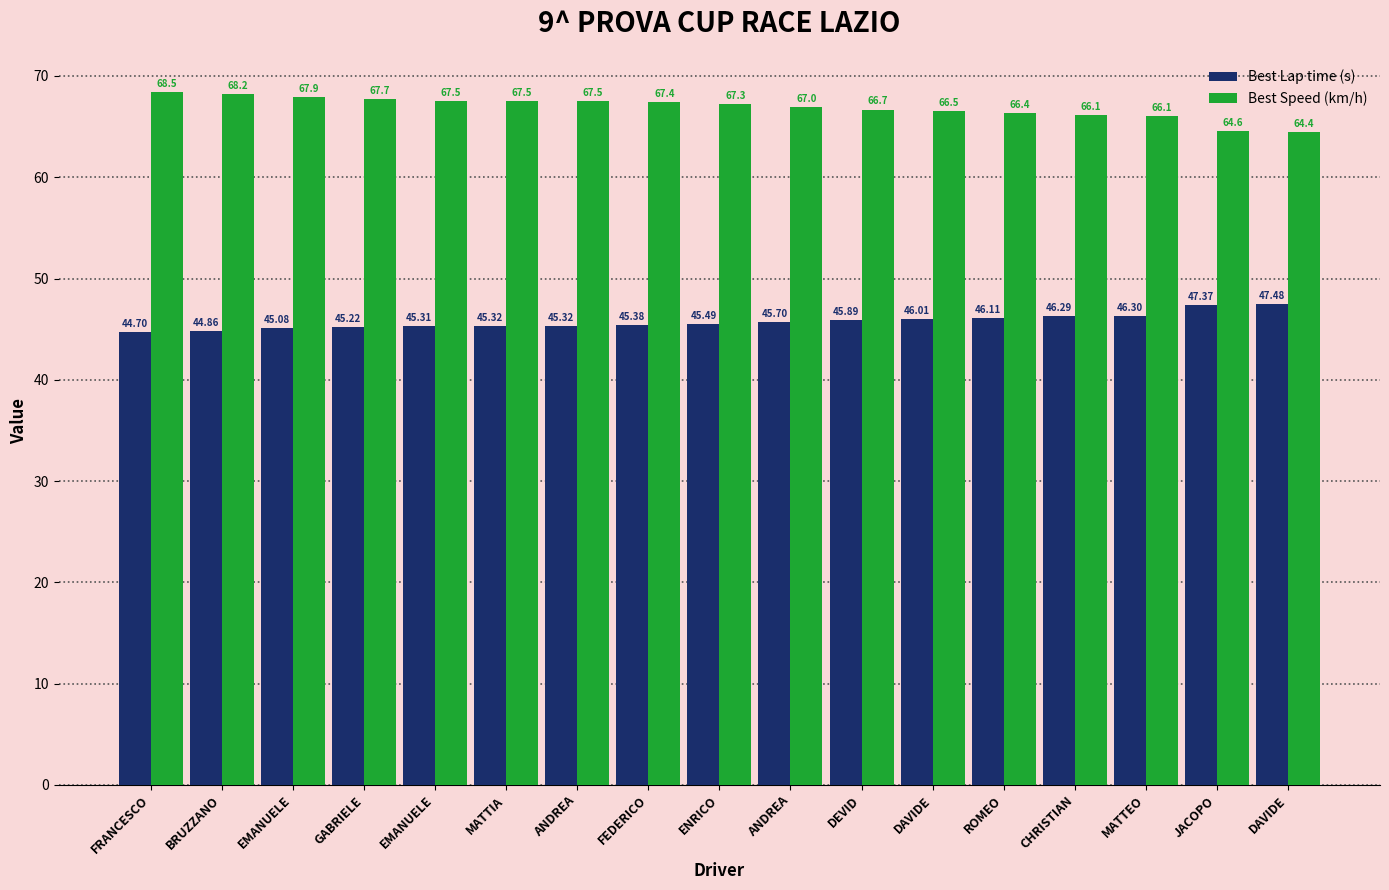

Where is Best Speed (km/h) nearest to the value 66?

MATTEO